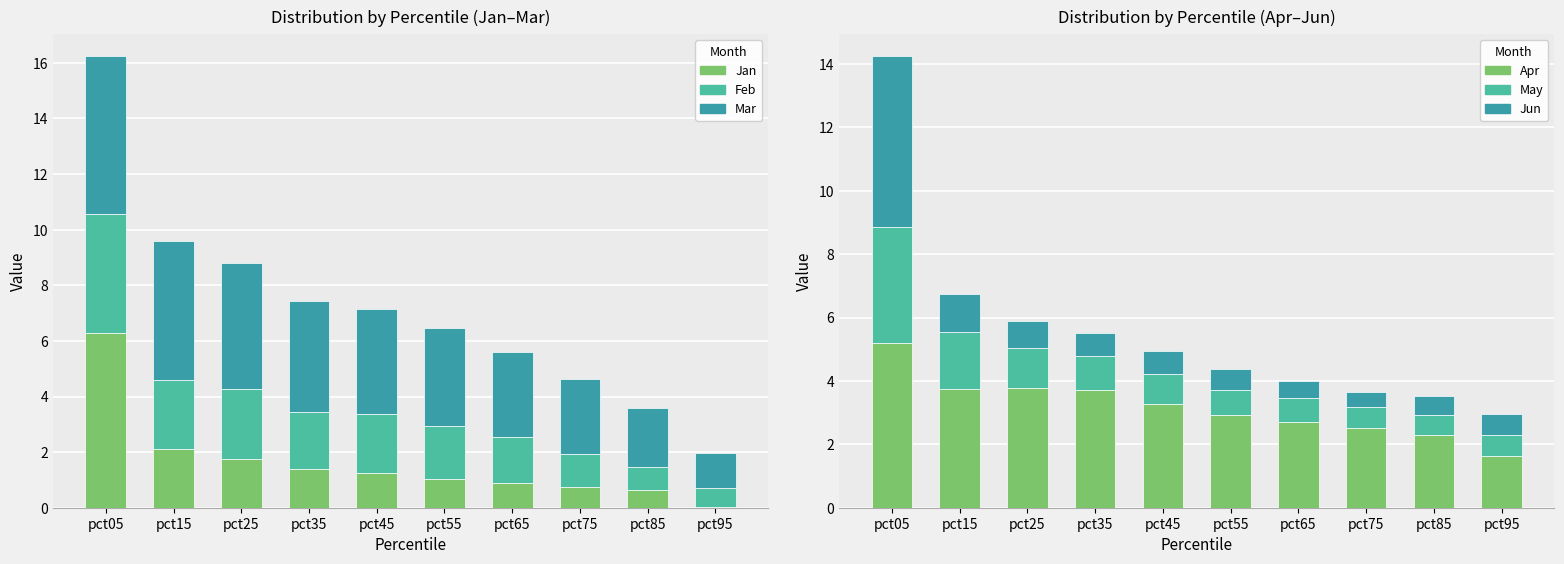

What is the sum of the Jun values at pct95 and pct45?

1.4